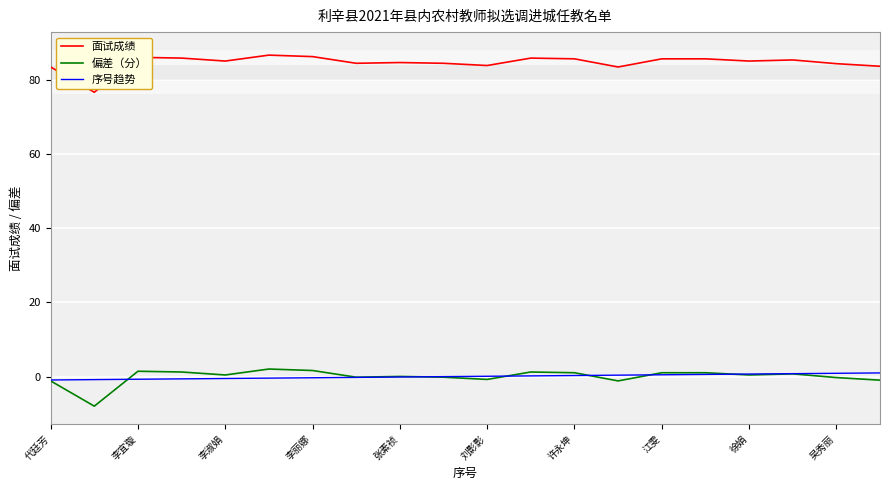

What is the maximum value shown in the chart?

86.6